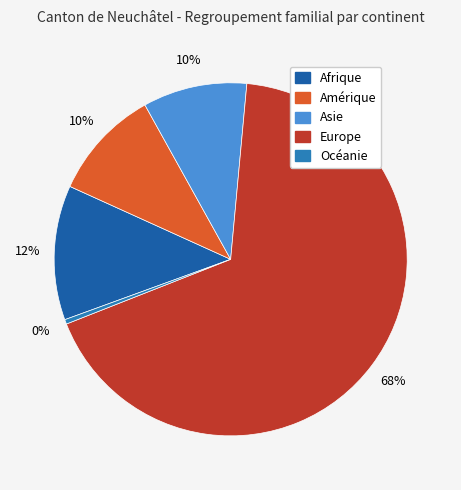

True or false: Océanie accounts for 0% of the total.

True